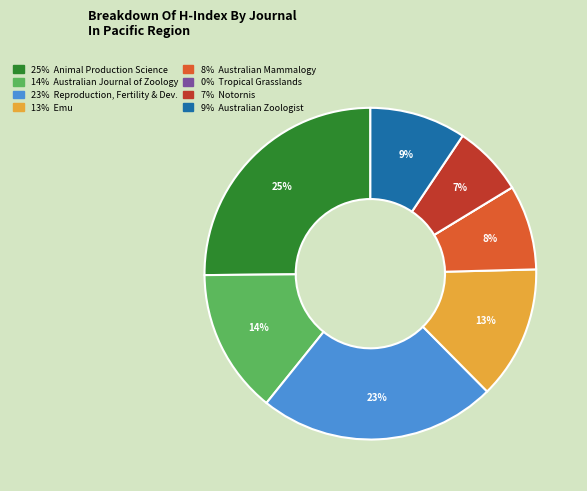

To the nearest percent, what is the average slice percentage?

12%